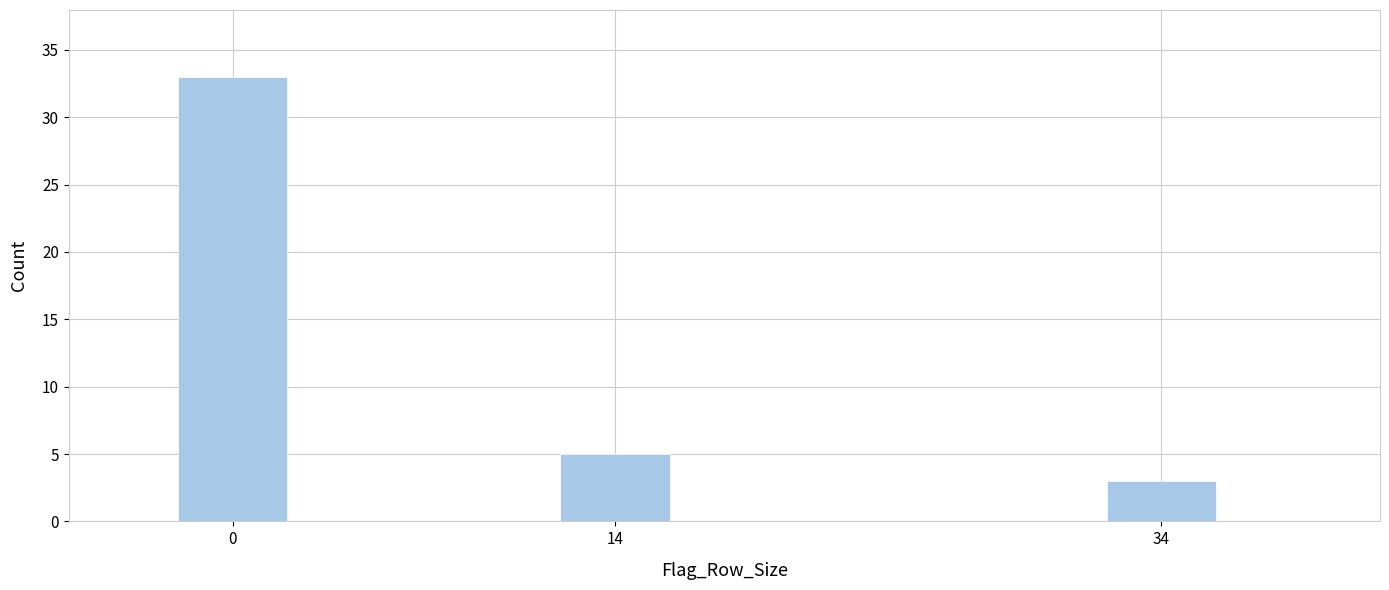

Reading left to right, list all the values displayed in this chart.

33	5	3